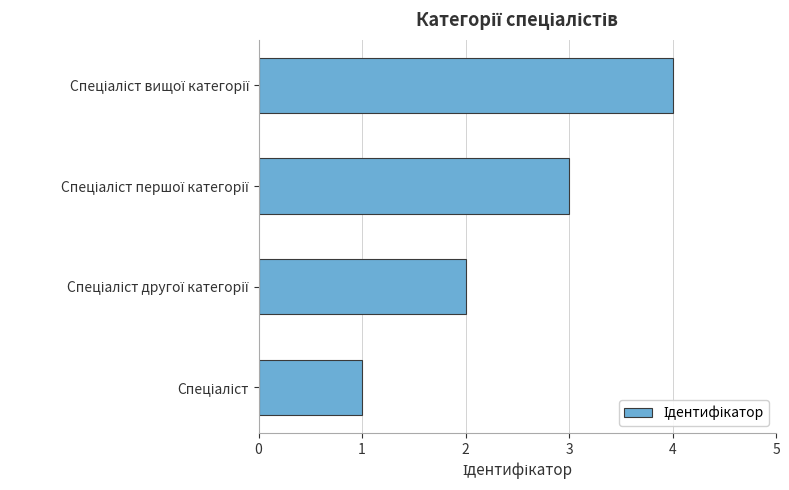

What is the maximum value shown in the chart?

4